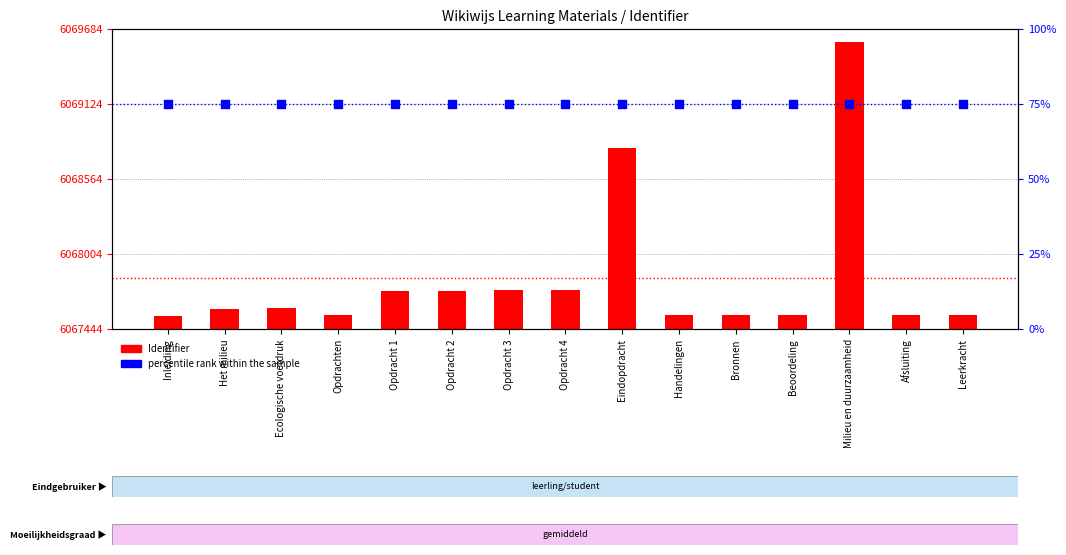

At how many categories does at least one series exceed 1730360?

15